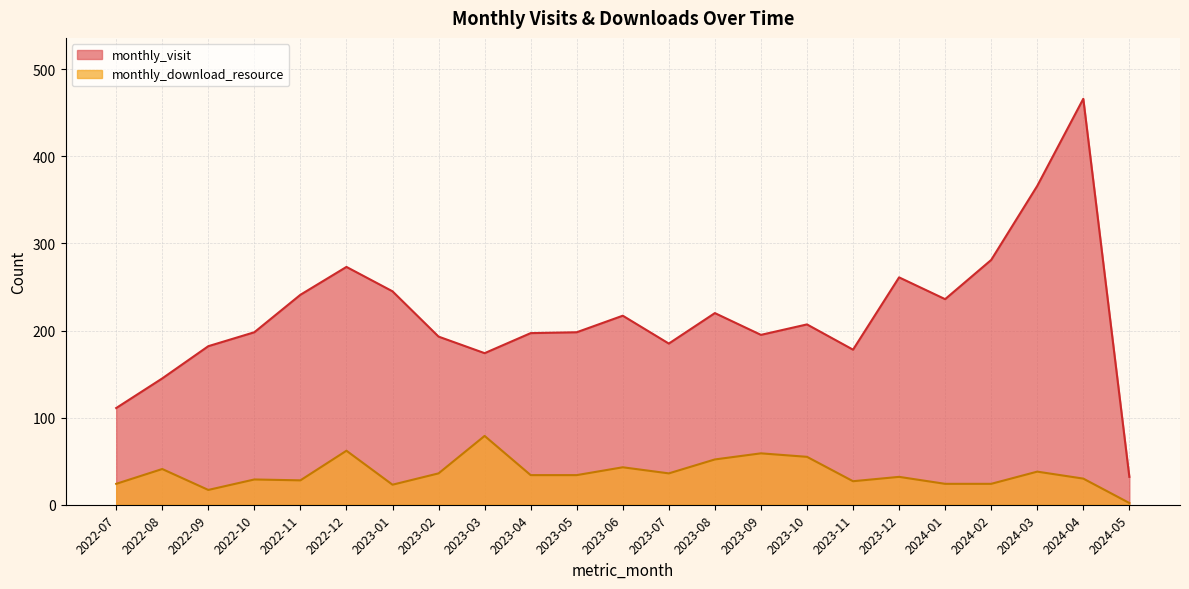

At which label does monthly_visit first exceed 198?

2022-11